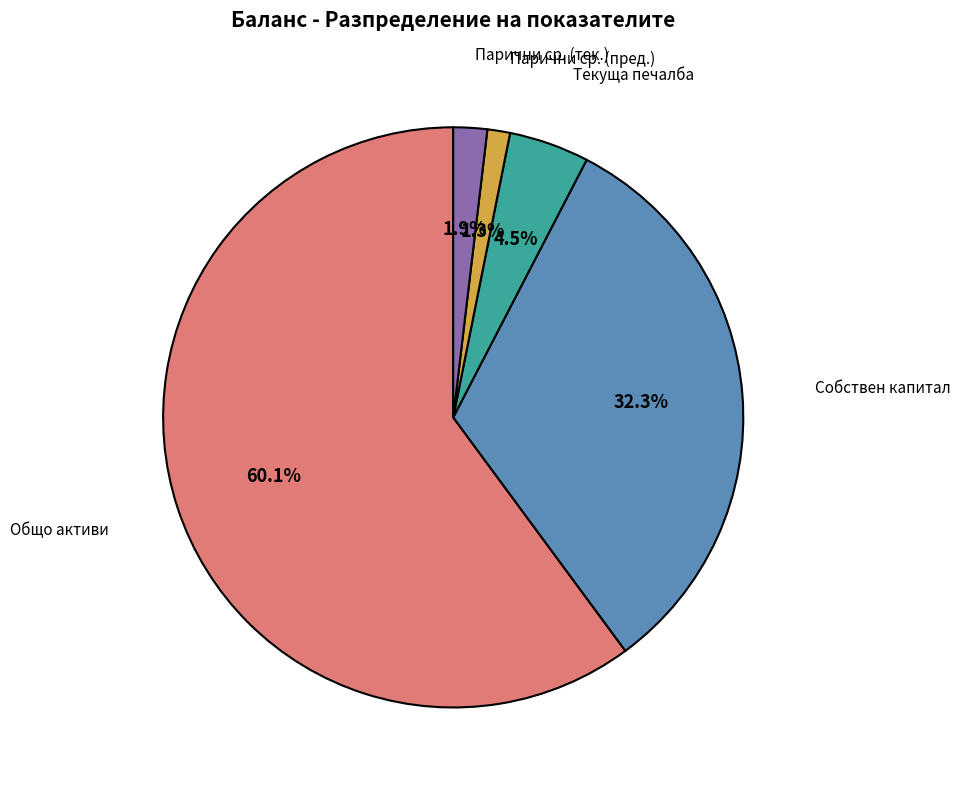

Does any single category account for the majority?

Yes